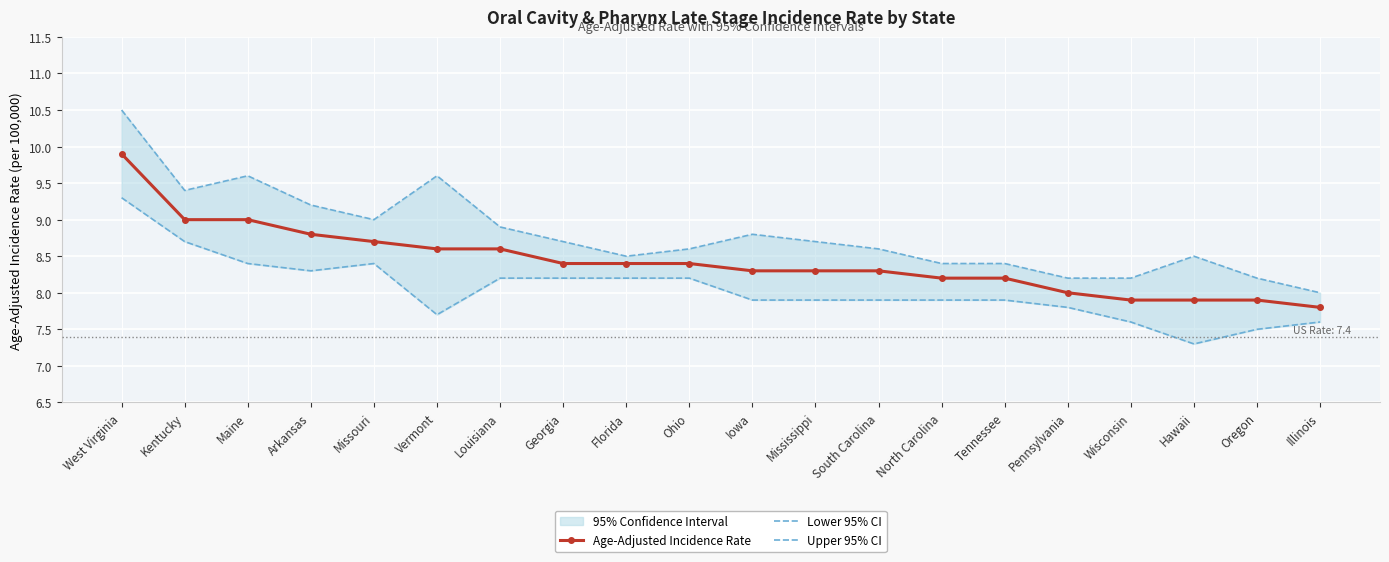

Where is the first local maximum for Lower 95% CI?

Missouri